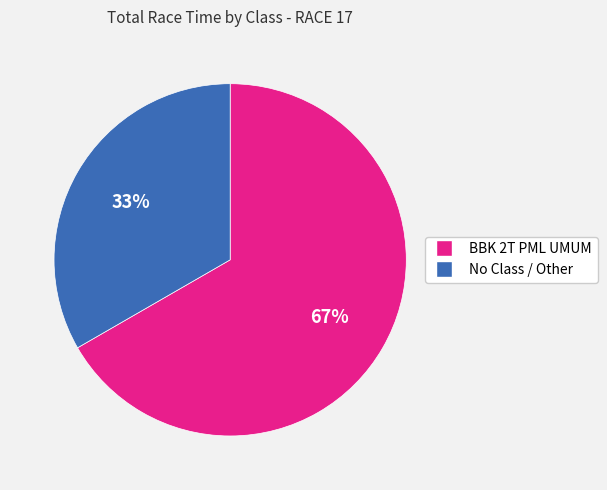

To the nearest percent, what is the average slice percentage?

50%